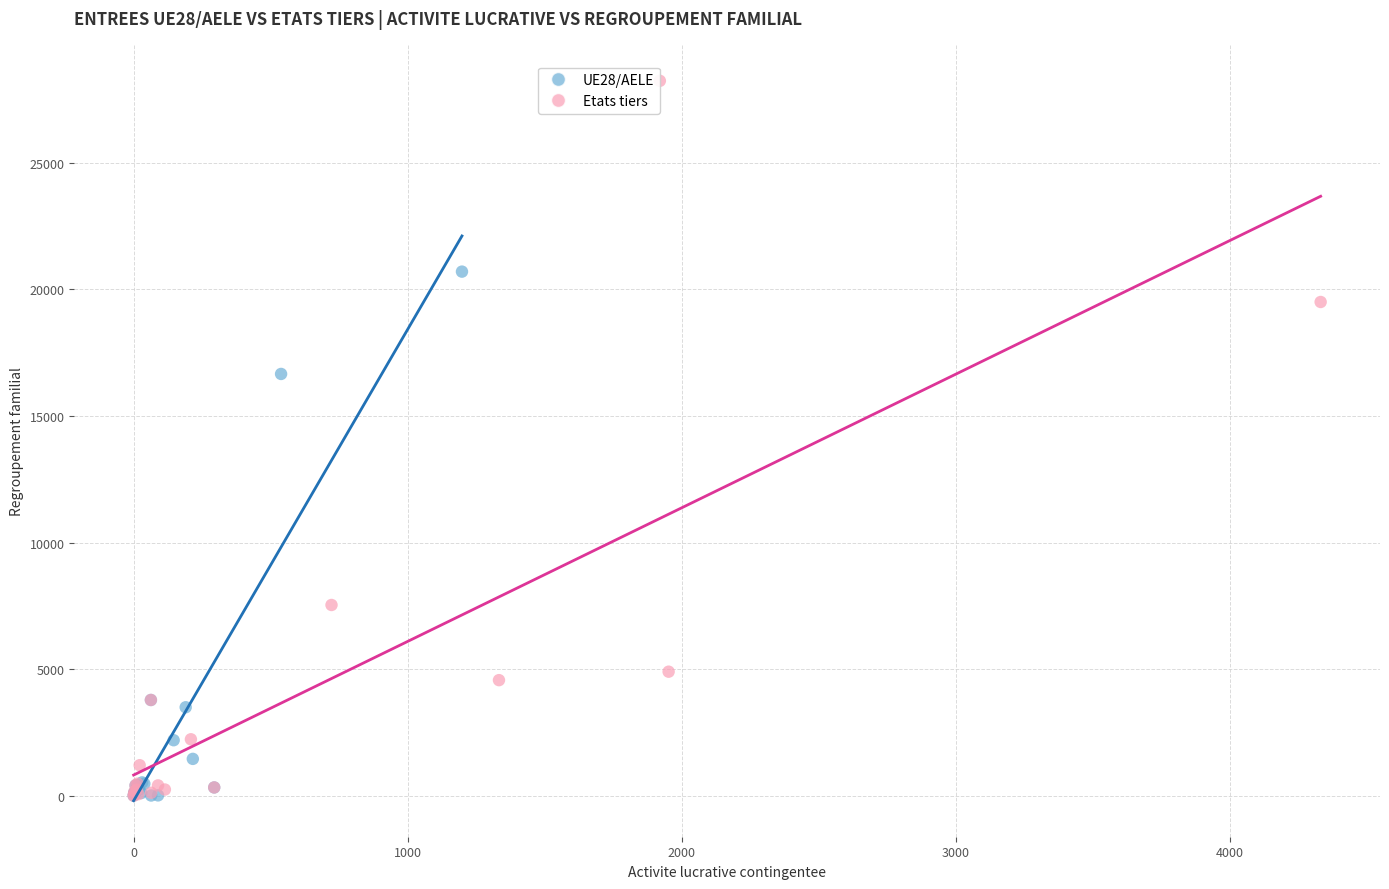

Which series has the largest Y range (max minus min)?

Etats tiers